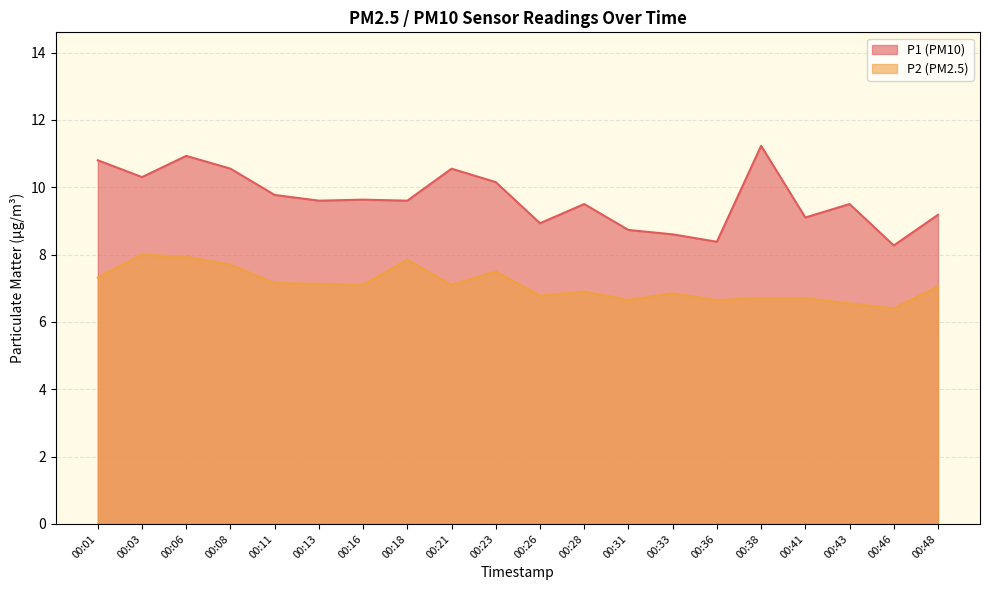

List the series in order of their overall mean, highest first.

P1, P2